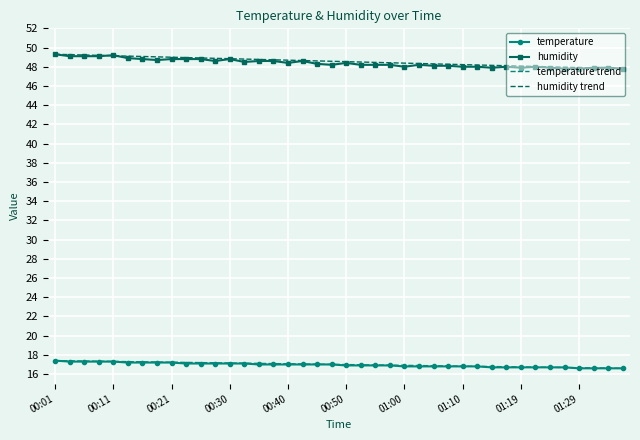

True or false: temperature and humidity cross at least once.

False